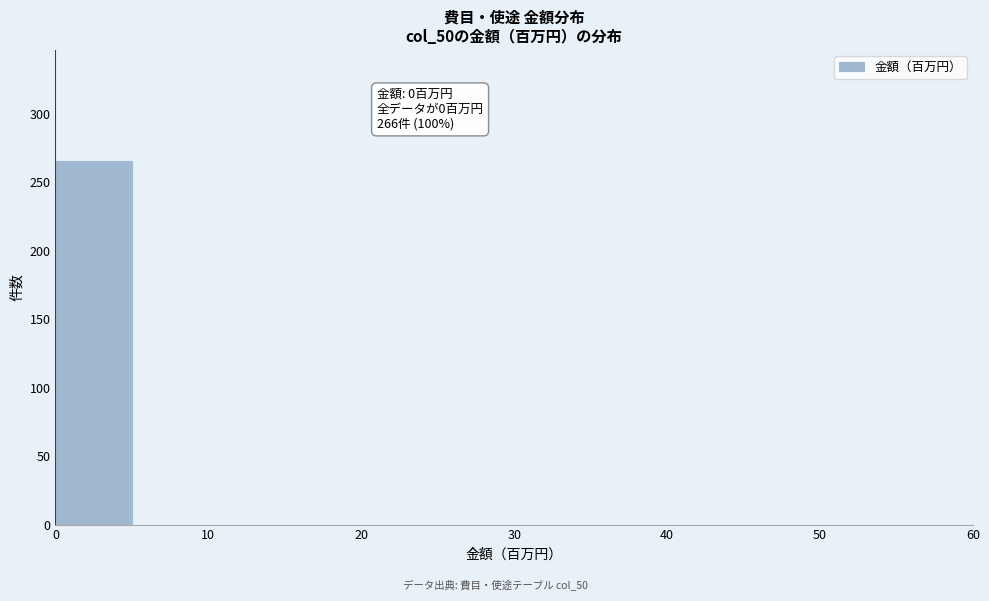

Which range on the x-axis has the tallest bar?

0 to 5